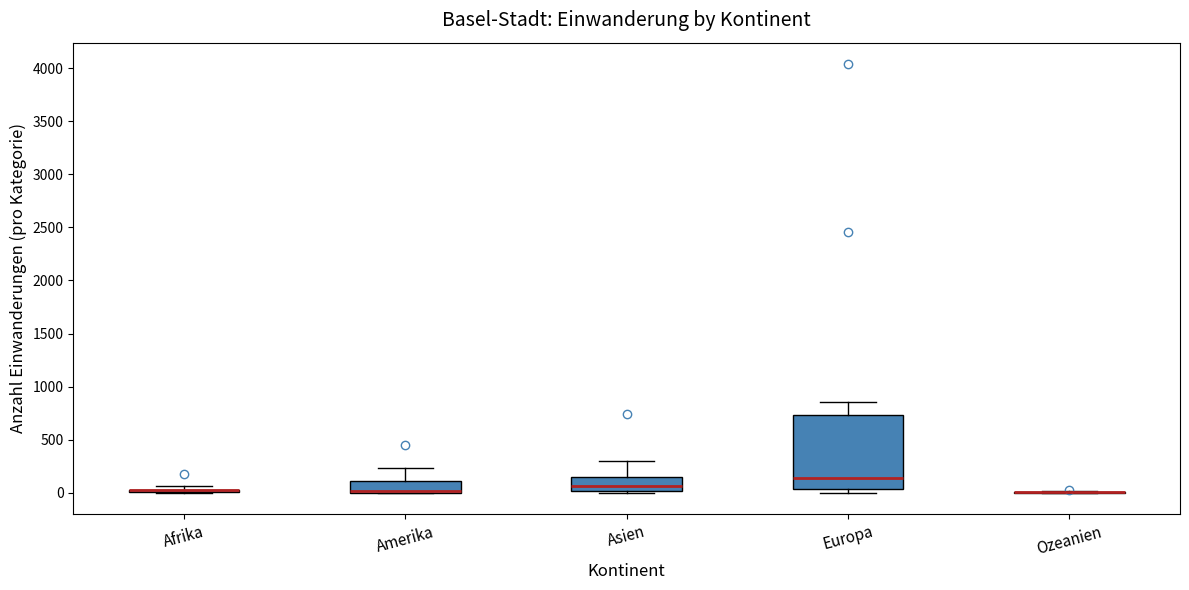

Which box is the tallest, from its lower edge to its upper edge?

Europa